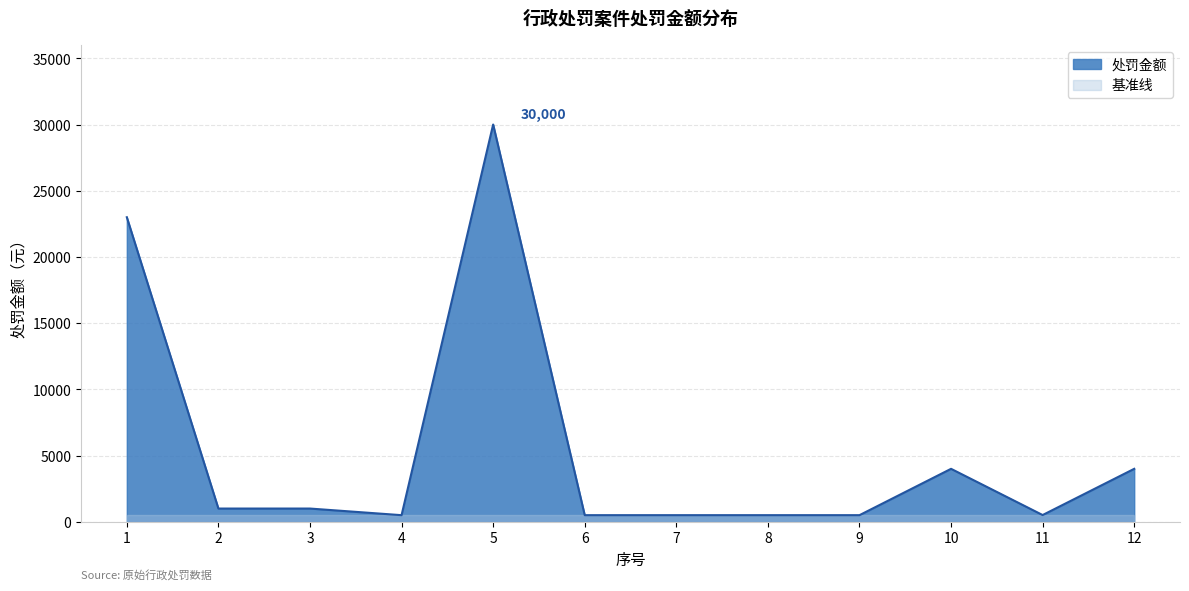

True or false: the data shows 1000 at 2.

True